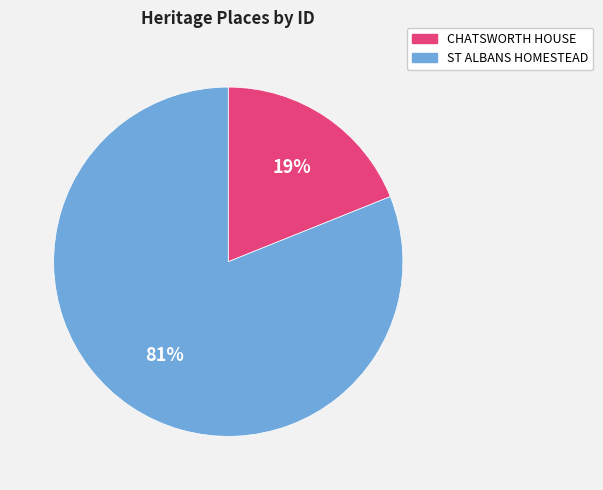

To the nearest percent, what portion does ST ALBANS HOMESTEAD represent?

81%